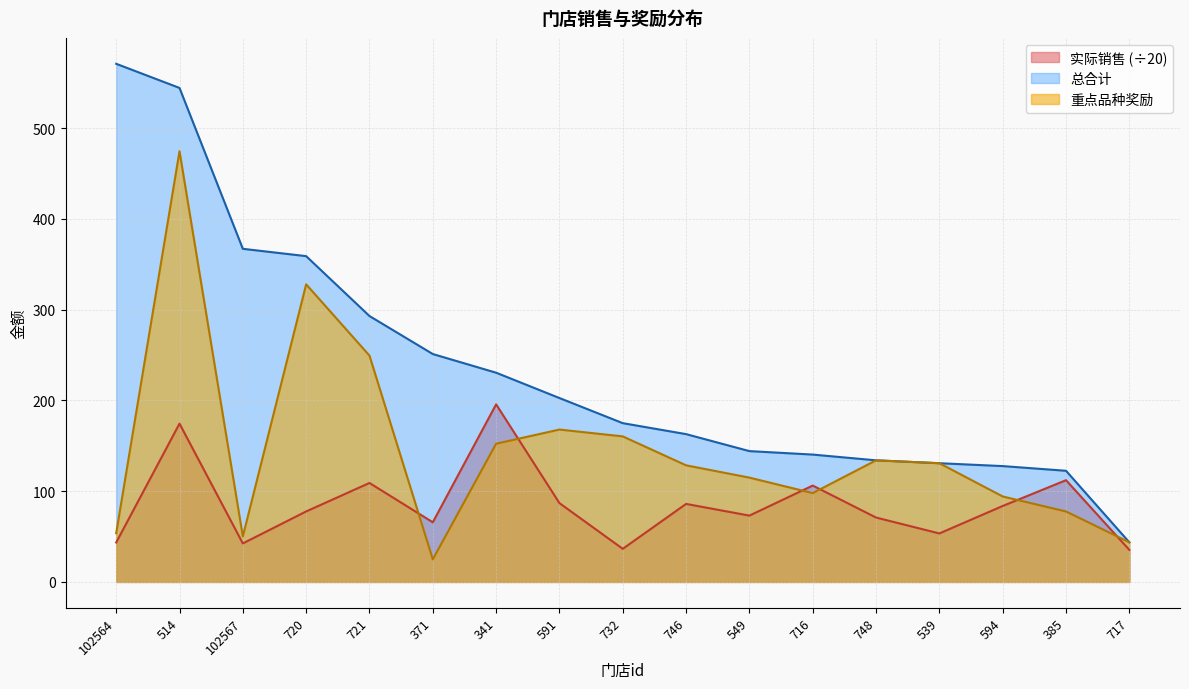

How many lines are shown in the chart?

3